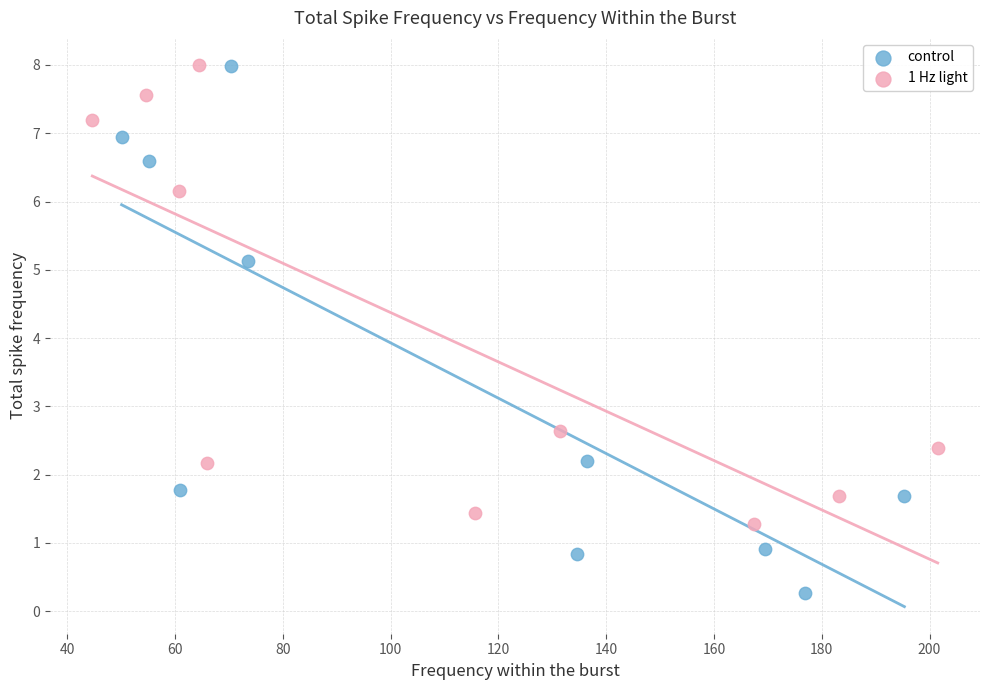

Which series contains the lowest Y value?

control